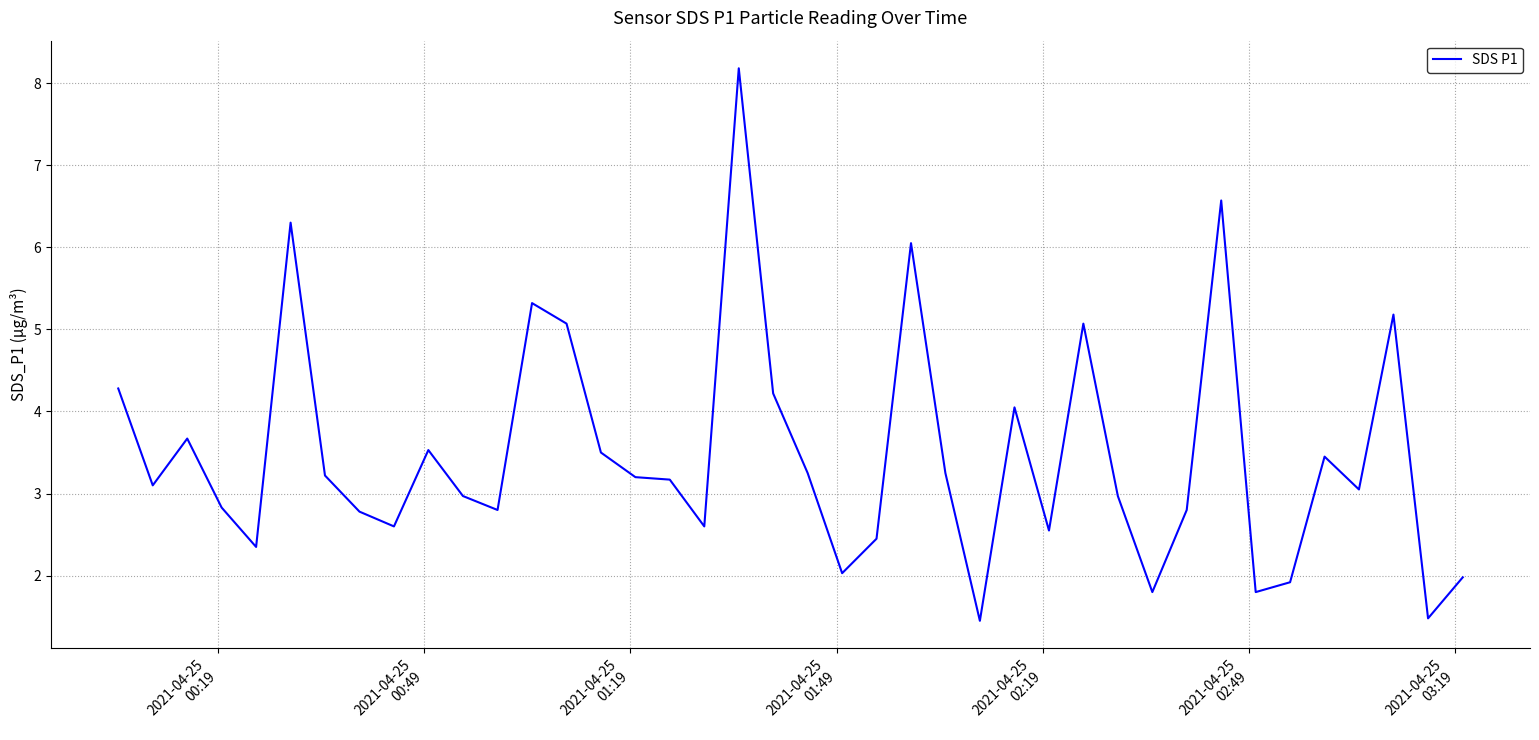

What is the maximum value shown in the chart?

8.2